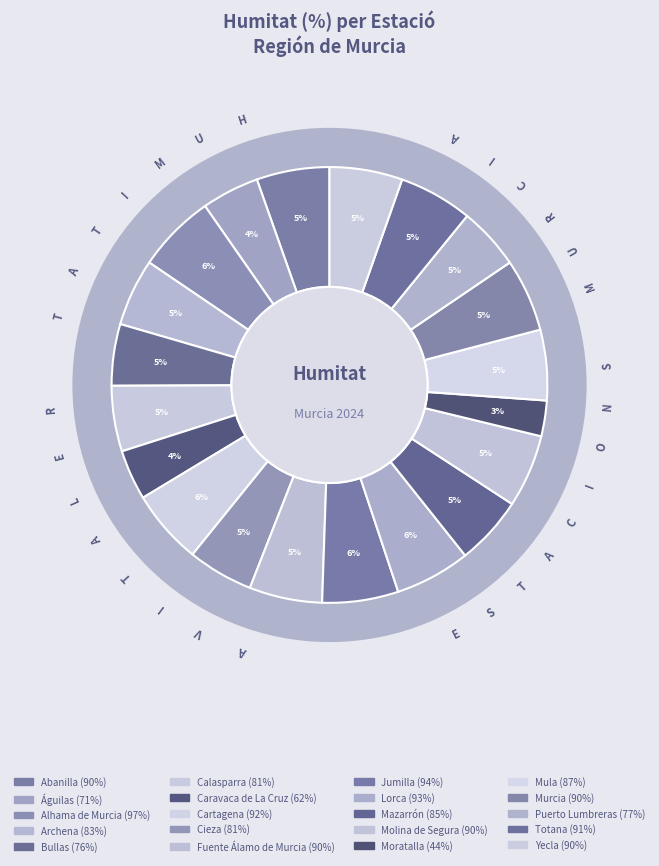

True or false: Cieza accounts for 11% of the total.

False